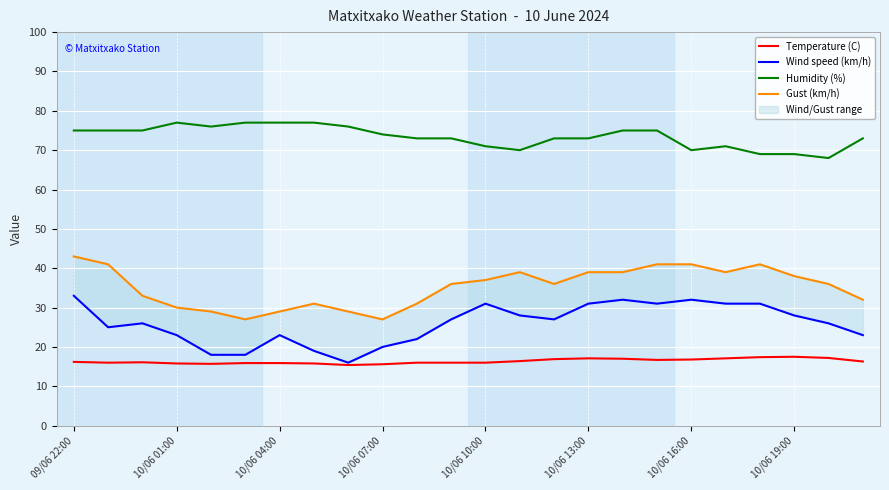

What is the value of the Gust (km/h) point at the 15th from the left?

36.0